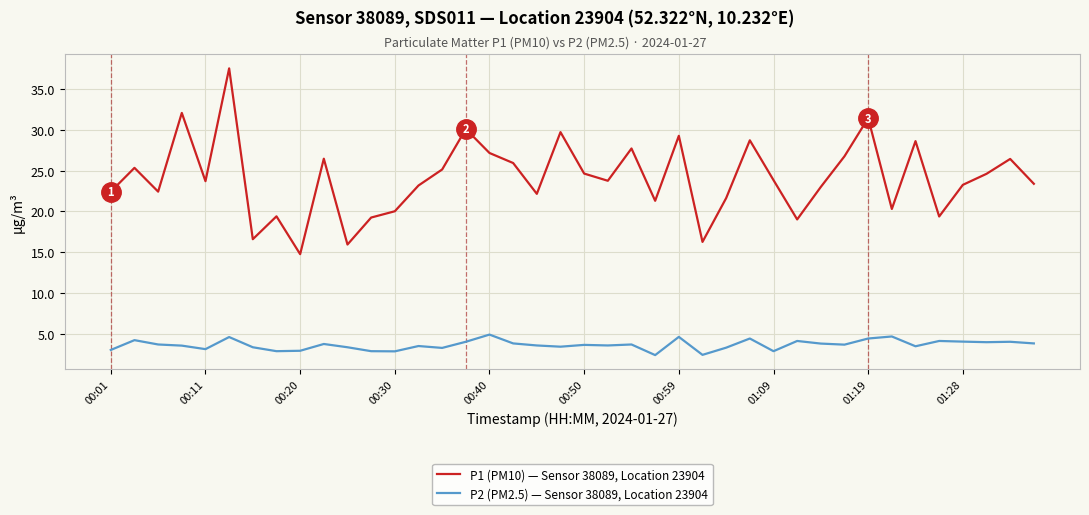

Which series has the largest total across all categories?

P1 (PM10) — Sensor 38089, Location 23904